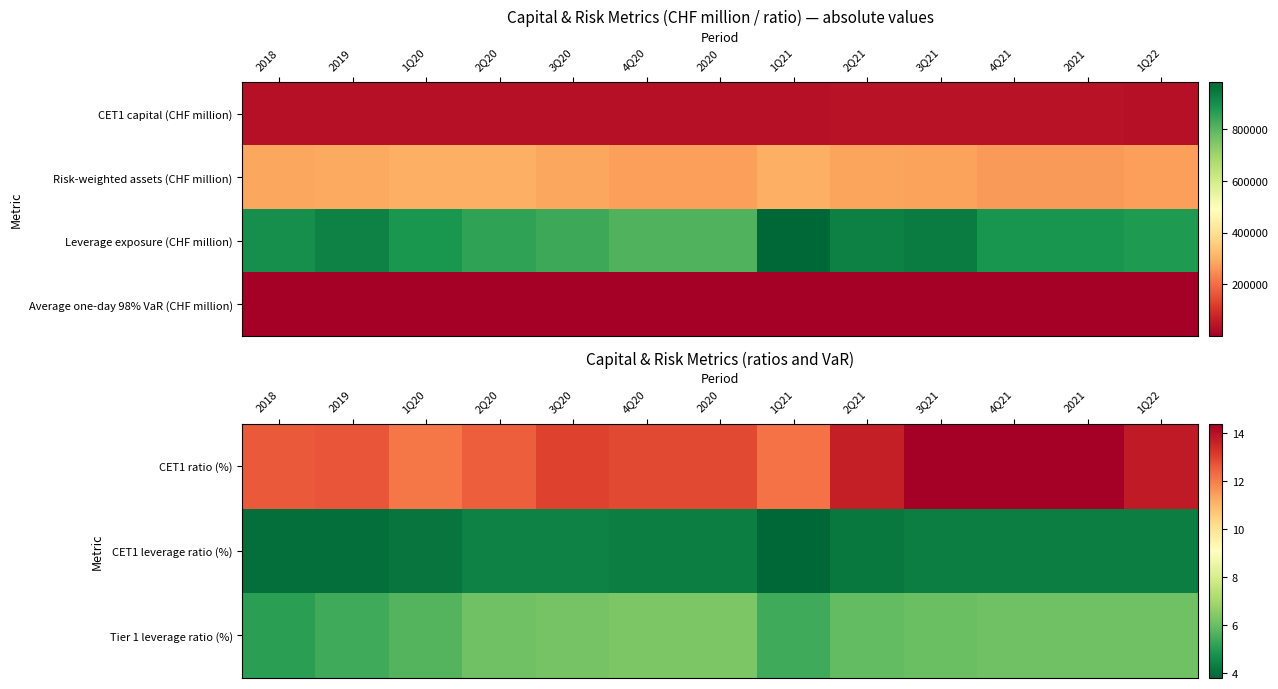

How many series are shown in this chart?

4